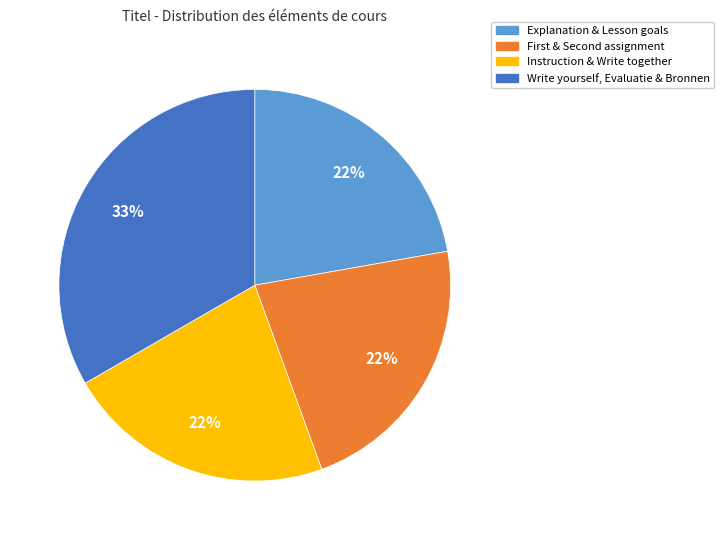

Is there a majority slice in this chart?

No